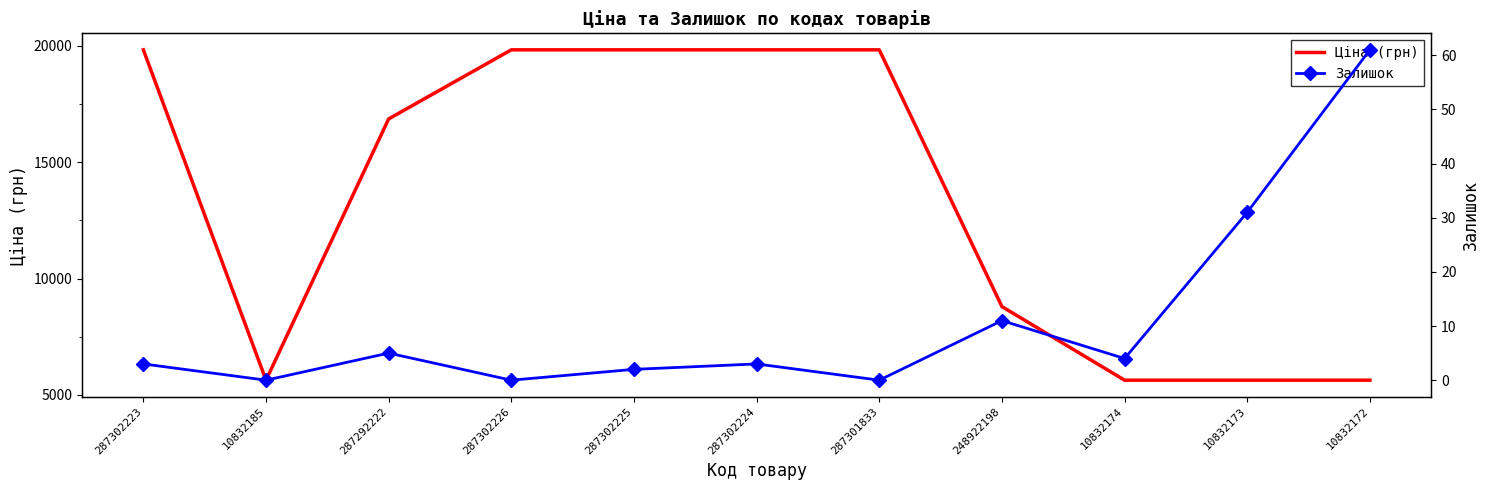

Which series changed the most between 287292222 and 248922198?

Ціна (грн)